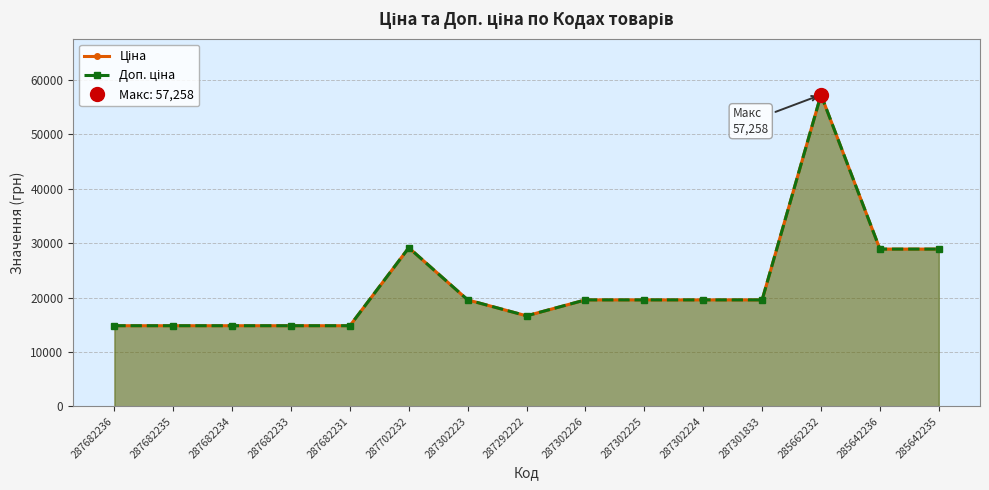

How many values in the Доп. ціна series are below 19564?

6